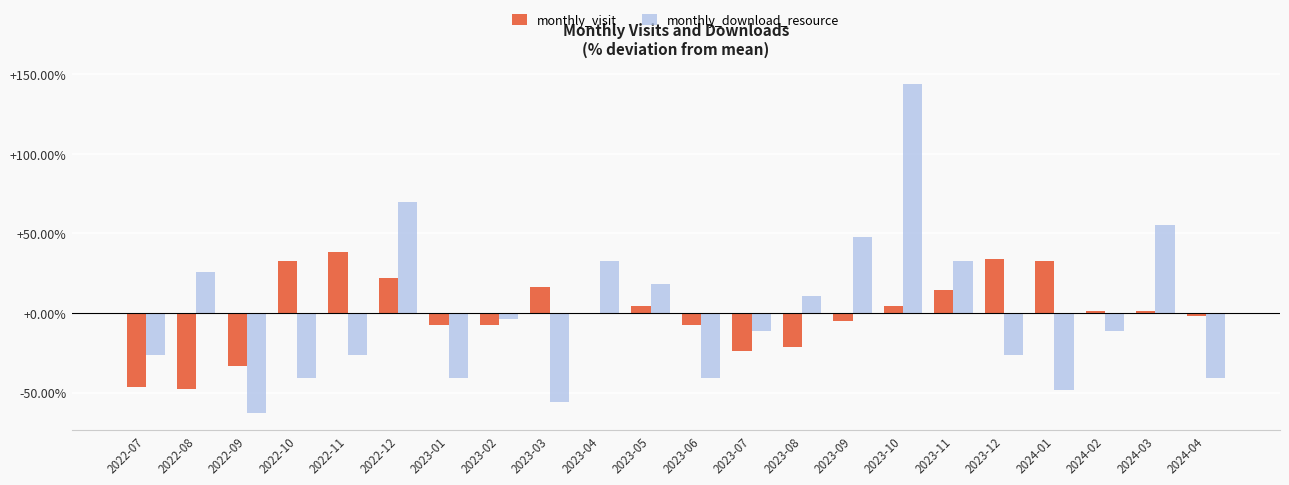

Is it true that monthly_download_resource equals 57.4 at 2023-10?

False